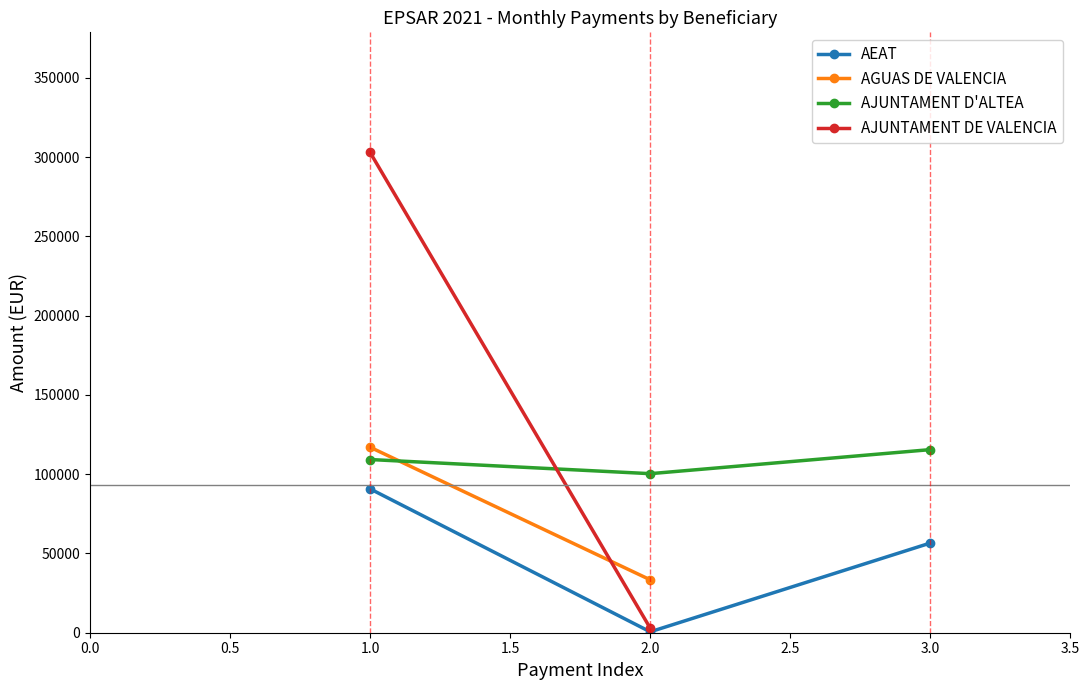

List the labels in order of AEAT value, largest first.

1.0, 3.0, 2.0